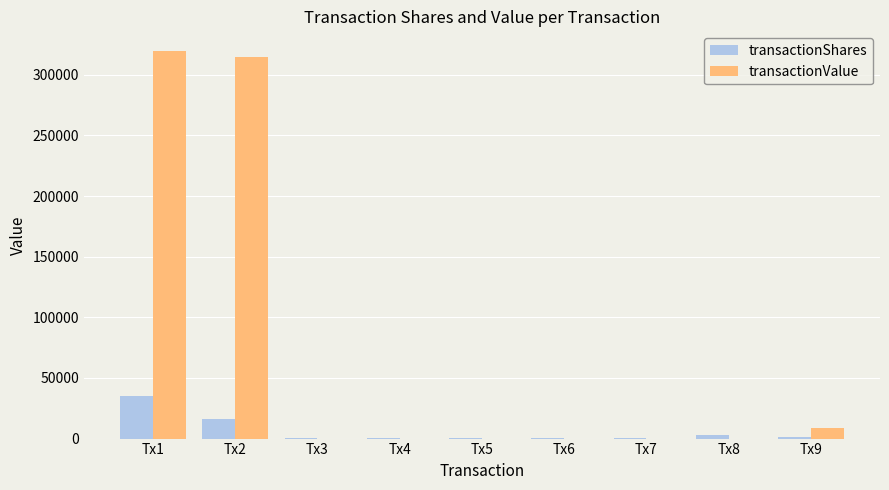

Which series has the largest total across all categories?

transactionValue